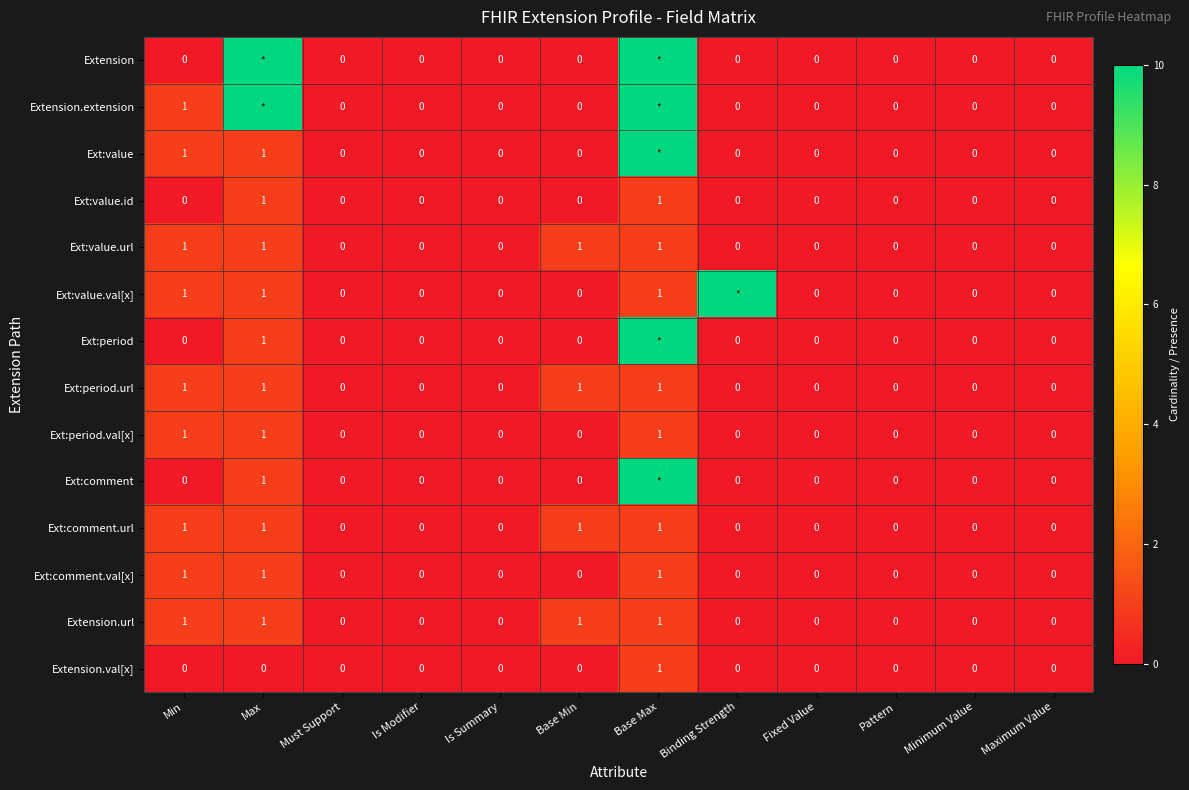

The value of Ext:comment at Max is 1. True or false?

True